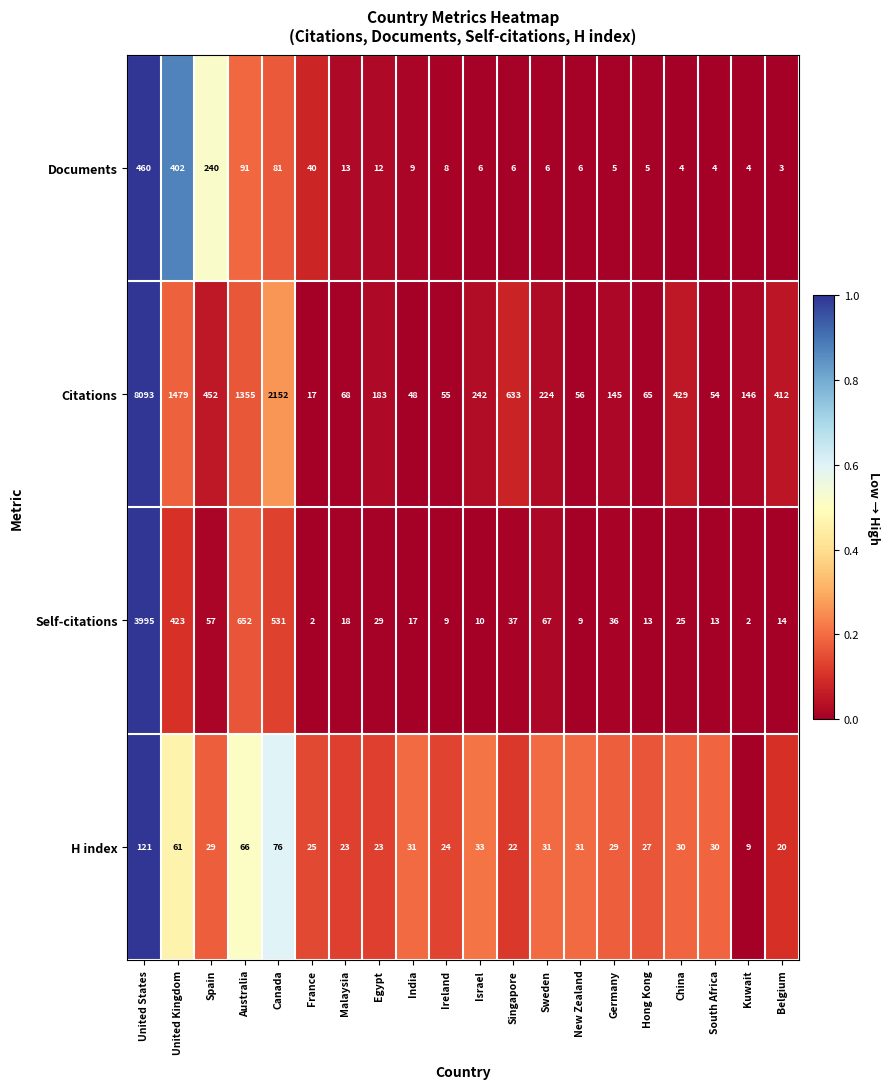

At which label does H index reach its peak?

United States